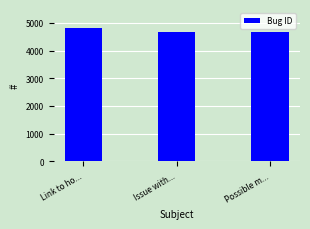

The chart shows a value of 4685 at Possible m.... True or false?

True